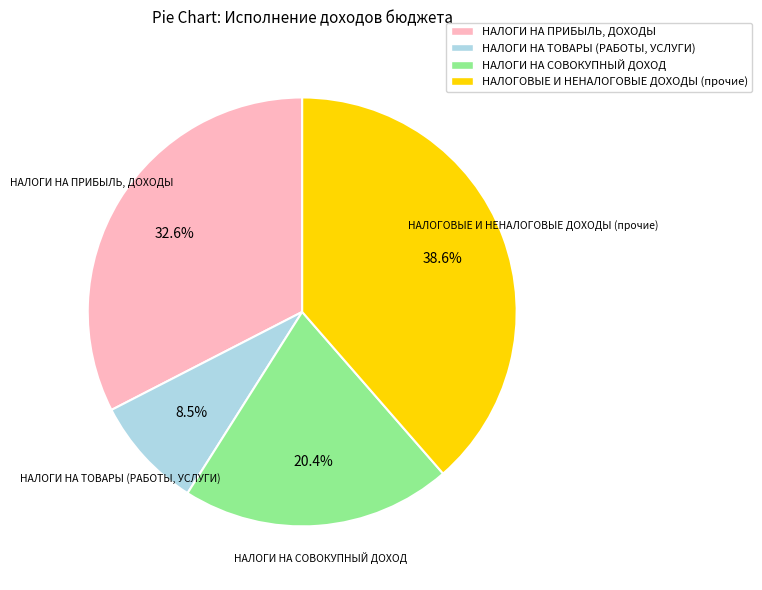

How many slices are in this pie chart?

4